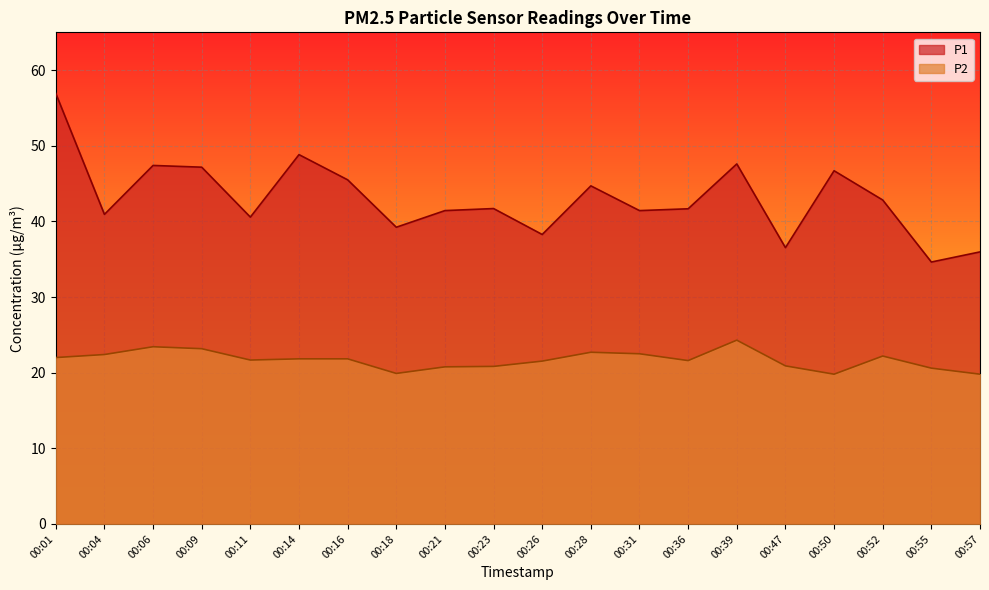

What is the difference between the maximum and minimum values in the P2 series?

4.5